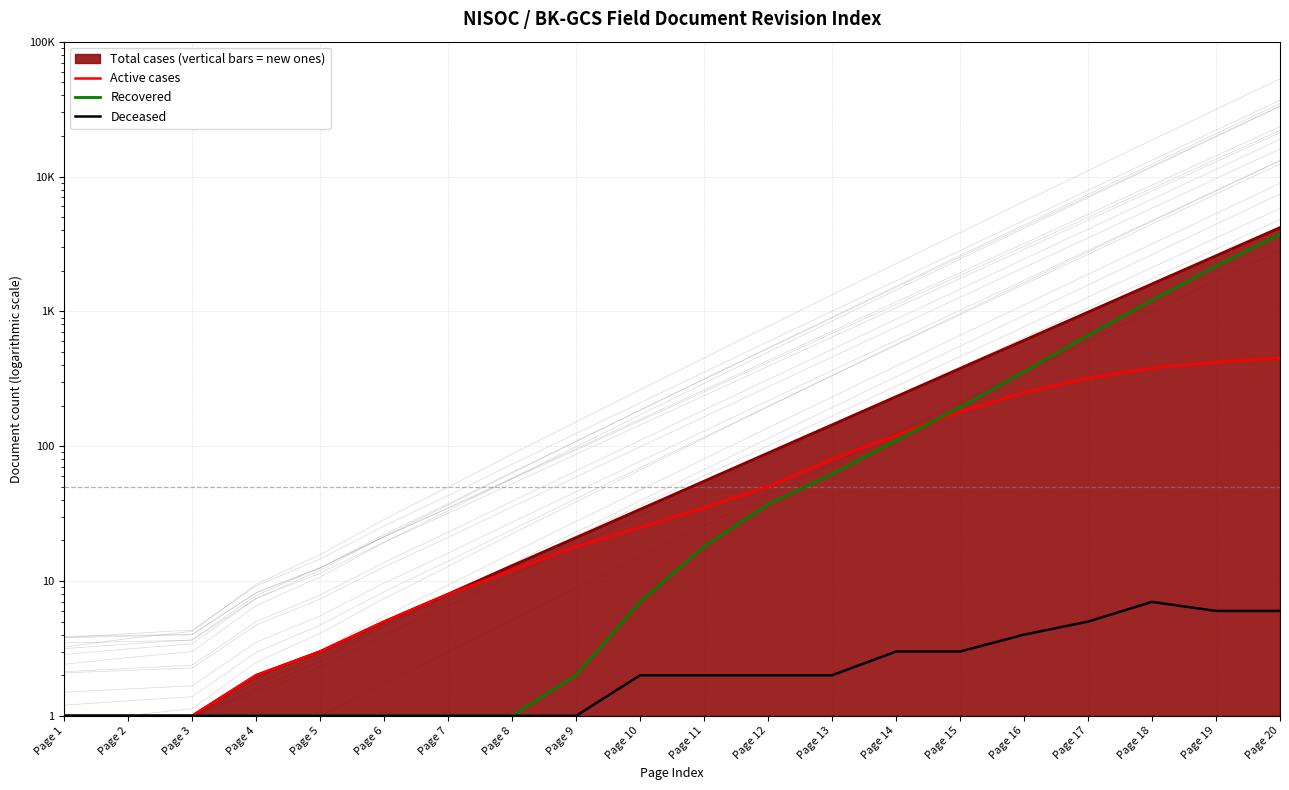

Reading left to right, list all the values displayed in this chart.

Active cases: 1	1	1	2	3	5	8	12	18	25	35	50	80	120	180	250	320	380	420	450
Recovered: 1	1	1	1	1	1	1	1	2	7	18	37	62	110	194	356	662	1210	2158	3725
Deceased: 1	1	1	1	1	1	1	1	1	2	2	2	2	3	3	4	5	7	6	6